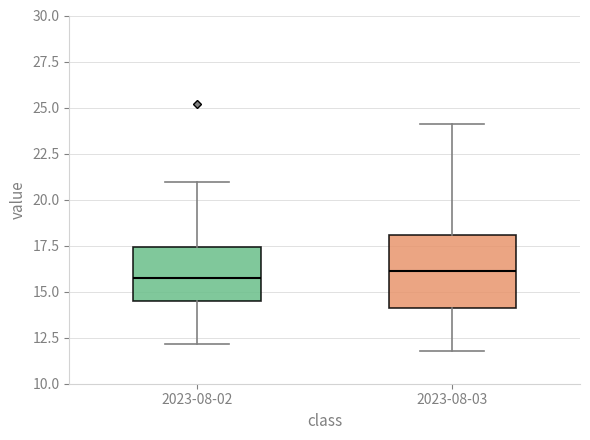

Reading left to right, transcribe this box plot: for each box, give where its median line is, the range the box spans, and where its two whiskers end, as read against the y-axis. The values are not printed on the chart, so give them approximately, as read against the axis.

2023-08-02: median 16.0, box 14.5 to 17.5, whiskers 12.0 to 21.0
2023-08-03: median 16.0, box 14.0 to 18.0, whiskers 12.0 to 24.0